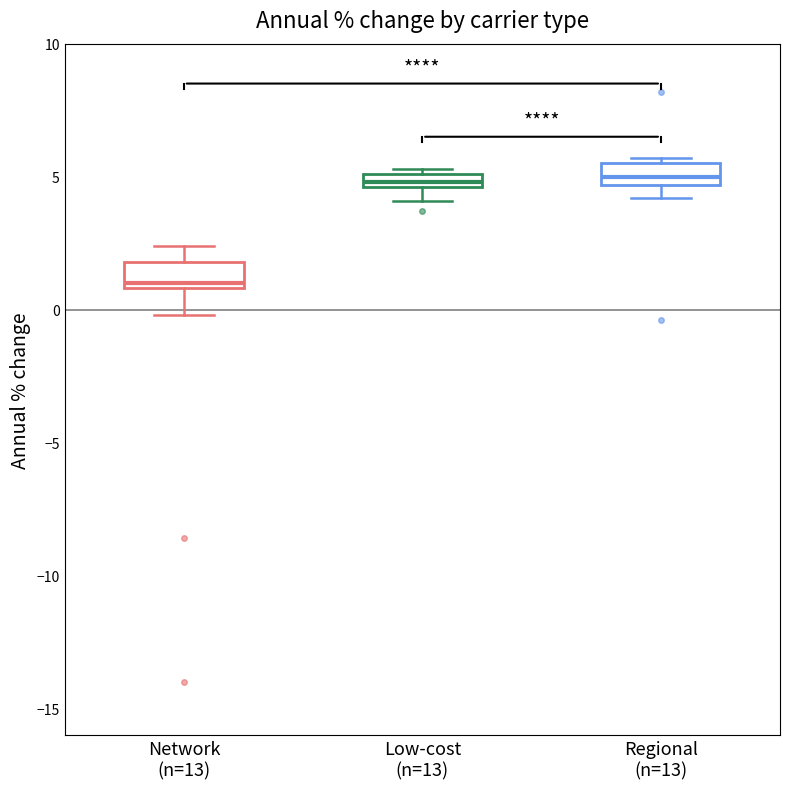

Where is the upper edge of the box for Low-cost (n=13) on the y-axis? The values are not printed on the chart, so give them approximately, as read against the axis.

5.0